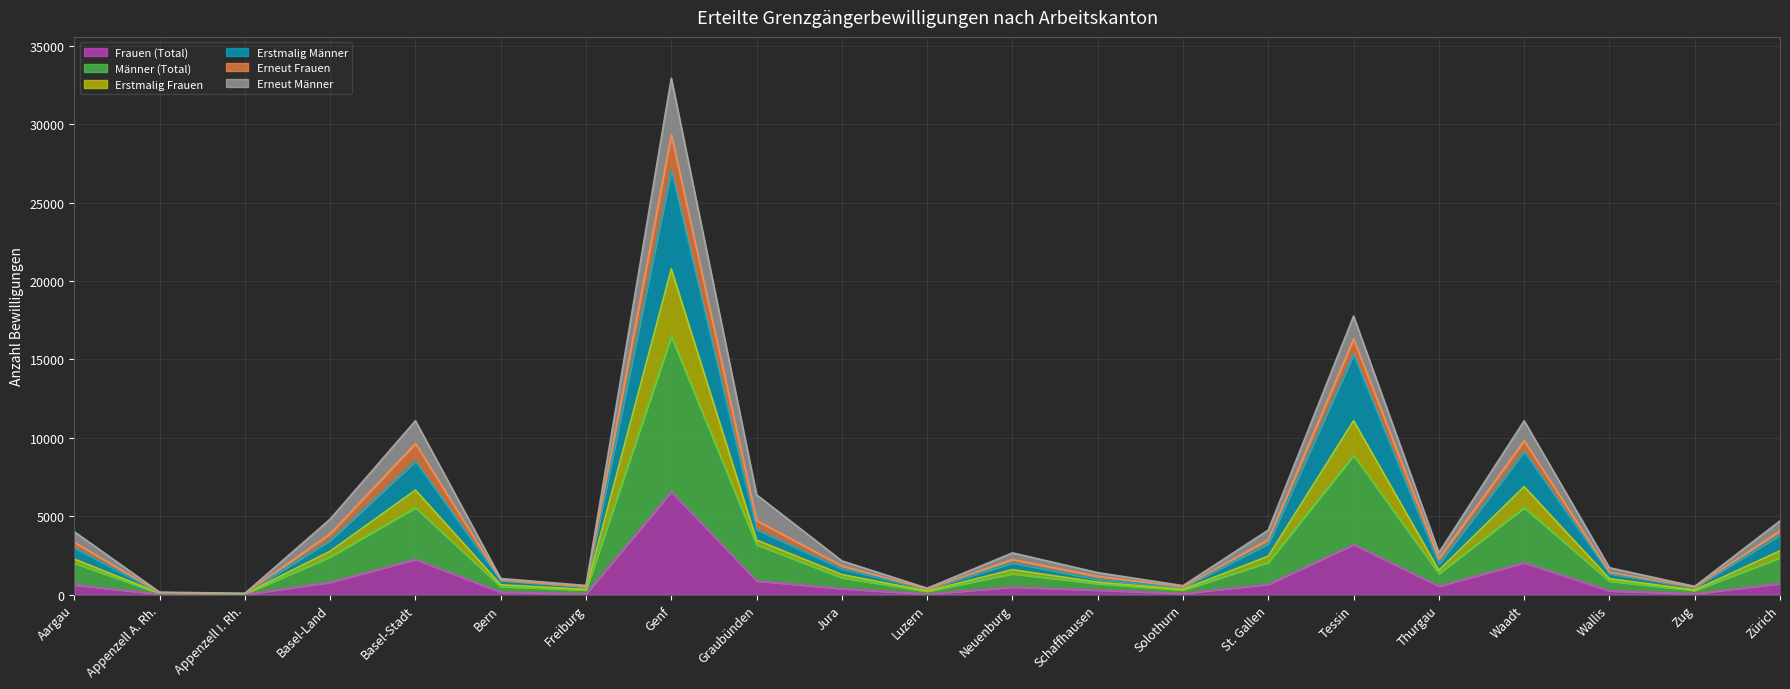

At which label does Erstmalig Männer reach its minimum?

Appenzell I. Rh.